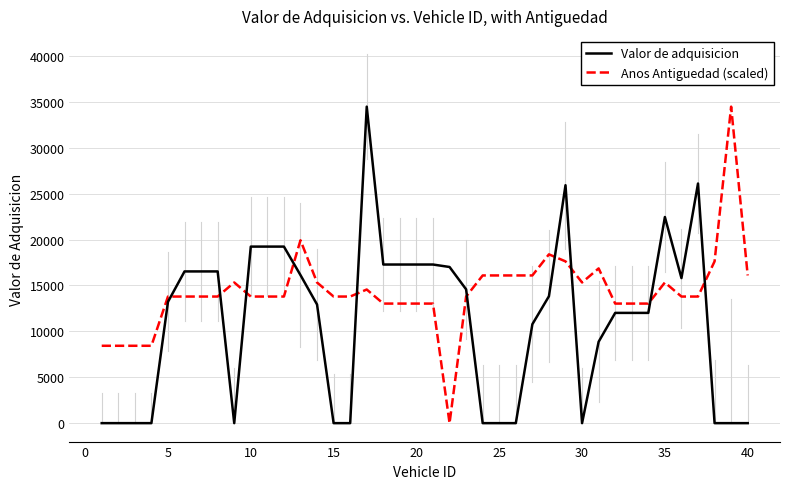

List the series in order of their overall mean, highest first.

Anos Antiguedad (scaled), Valor de adquisicion